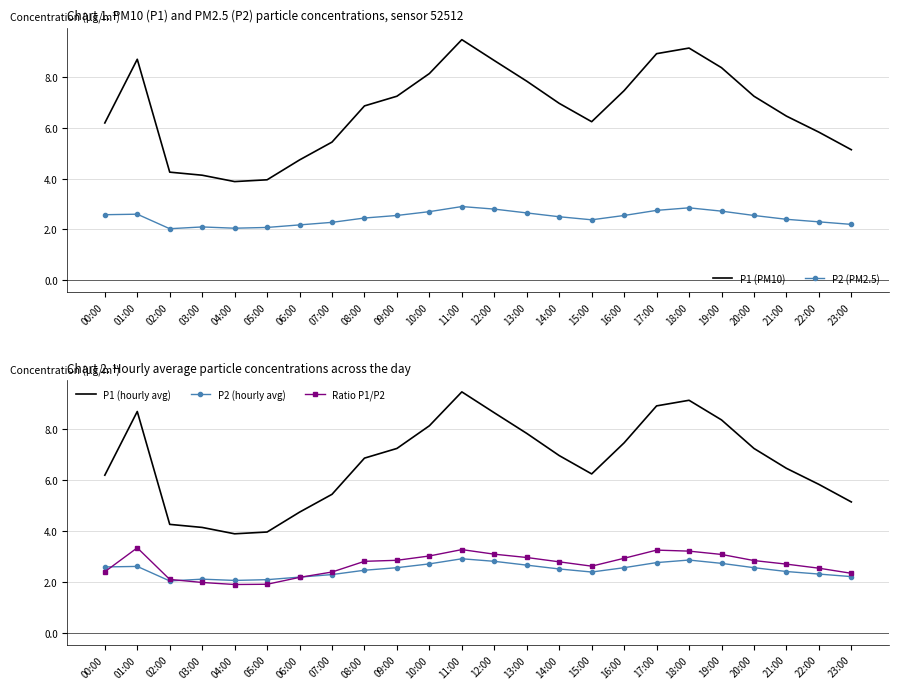

Is it true that P2 (PM2.5) equals 2.5 at 20:00?

True